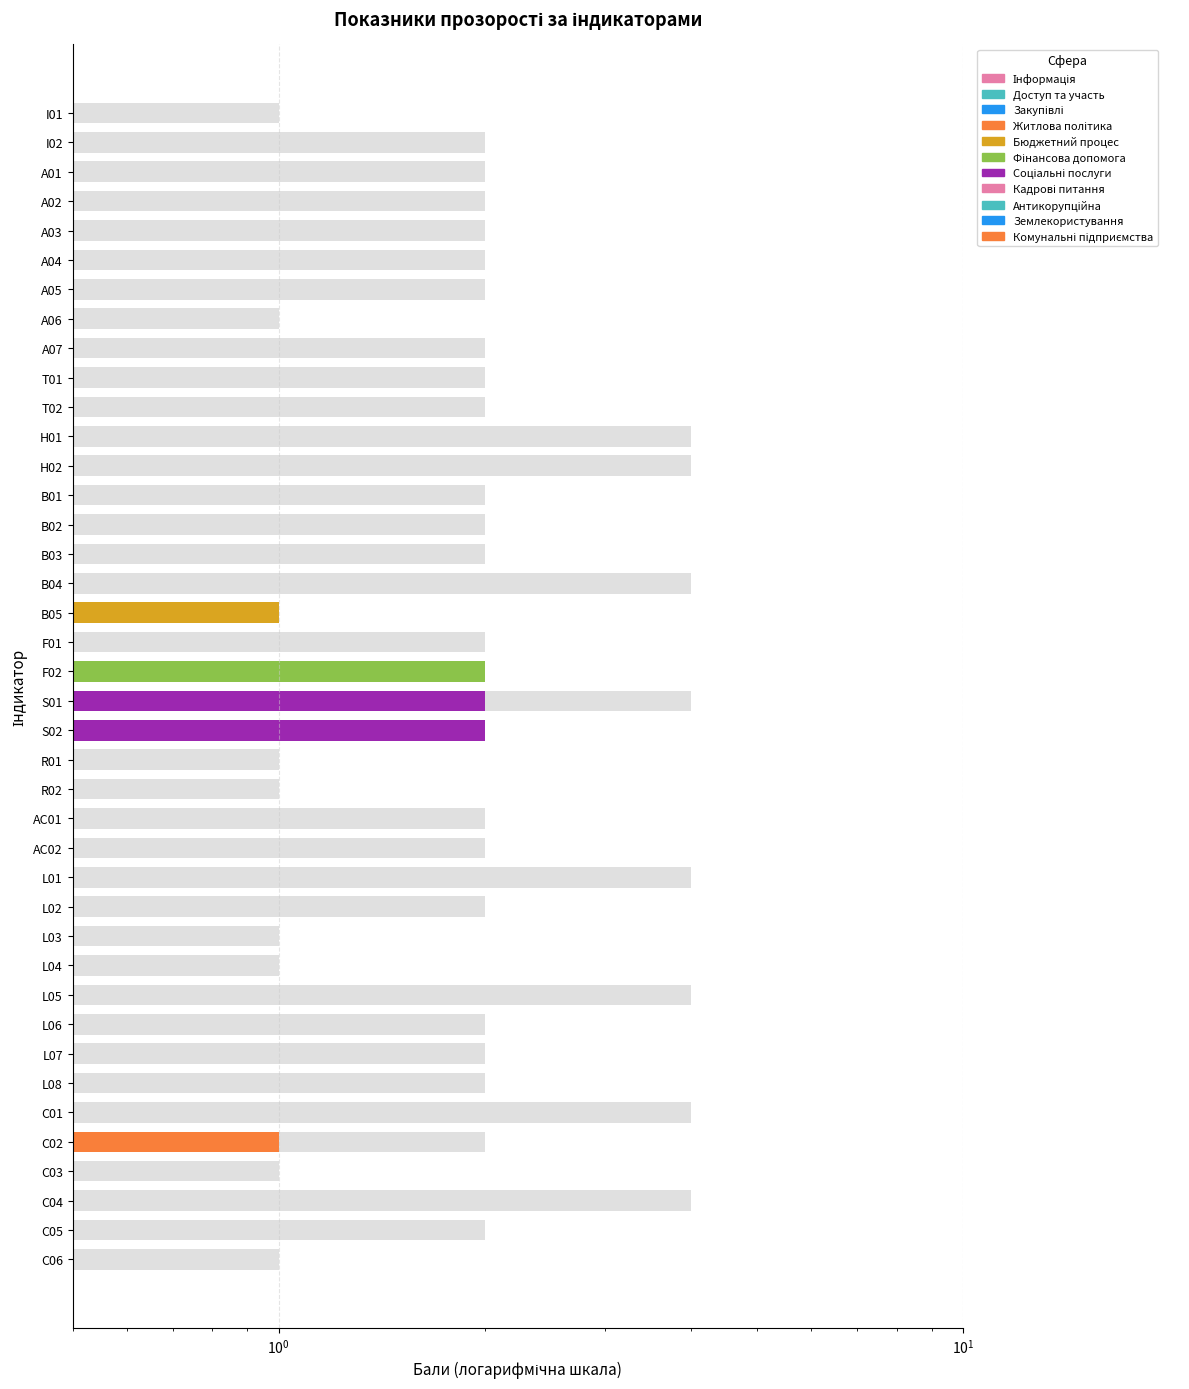

What is the label of the 22nd bar from the left?

S02